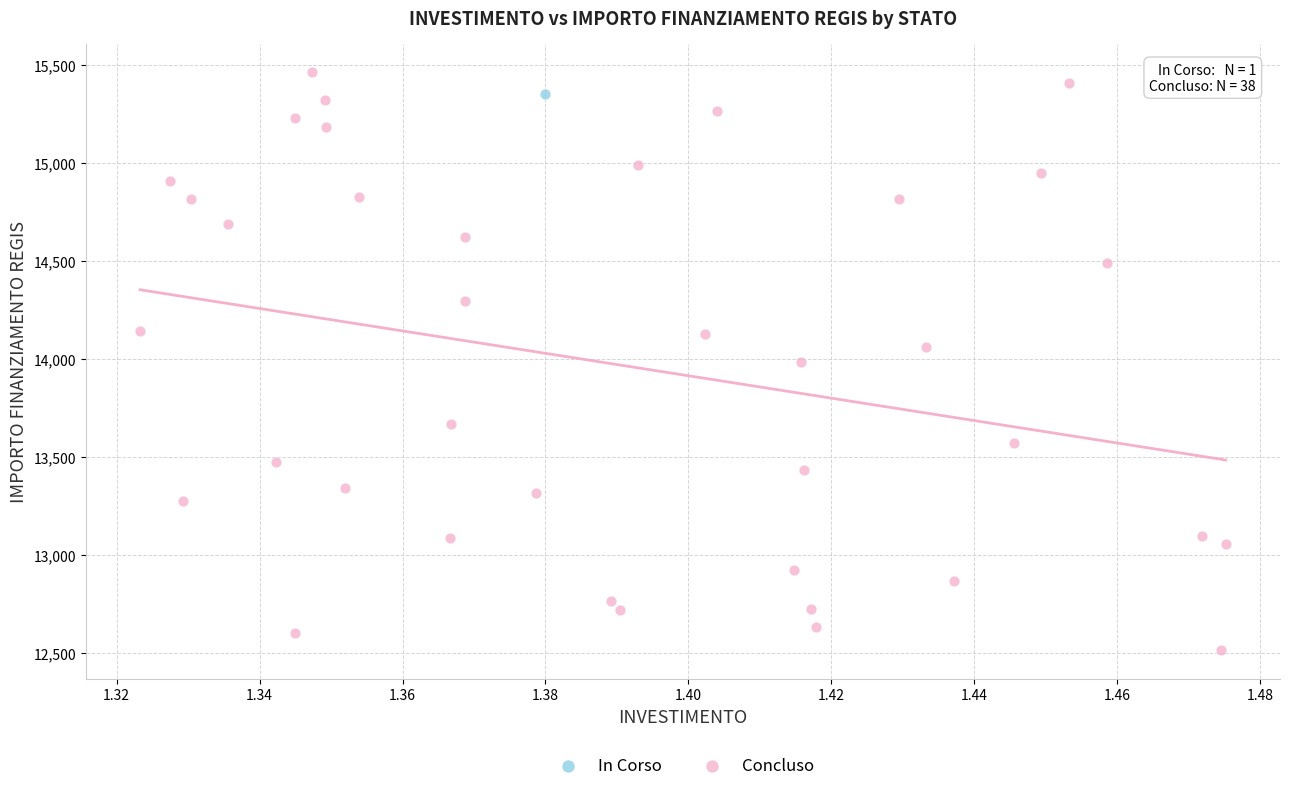

What are all the series names shown in the legend?

In Corso, Concluso